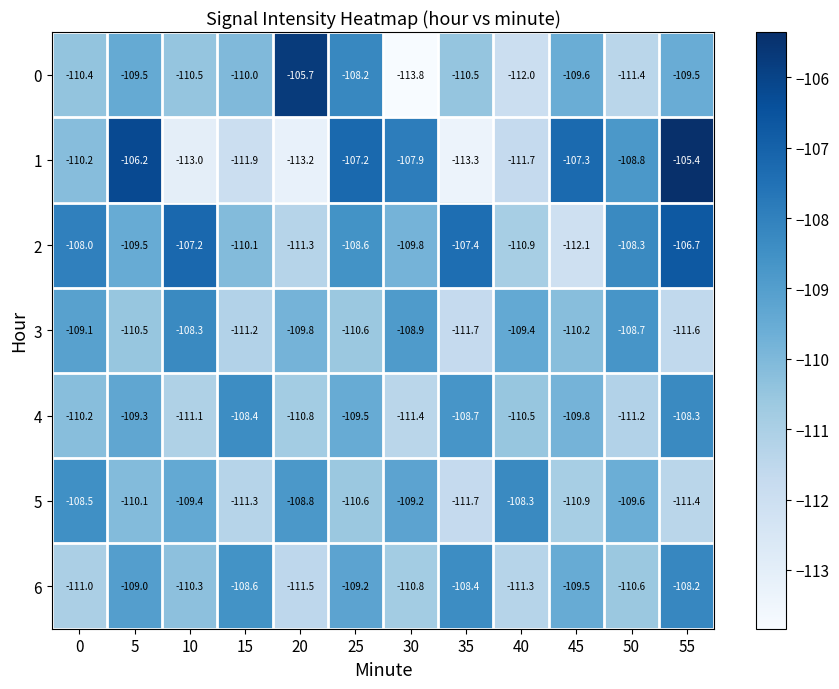

What is the greatest value displayed?

-105.4